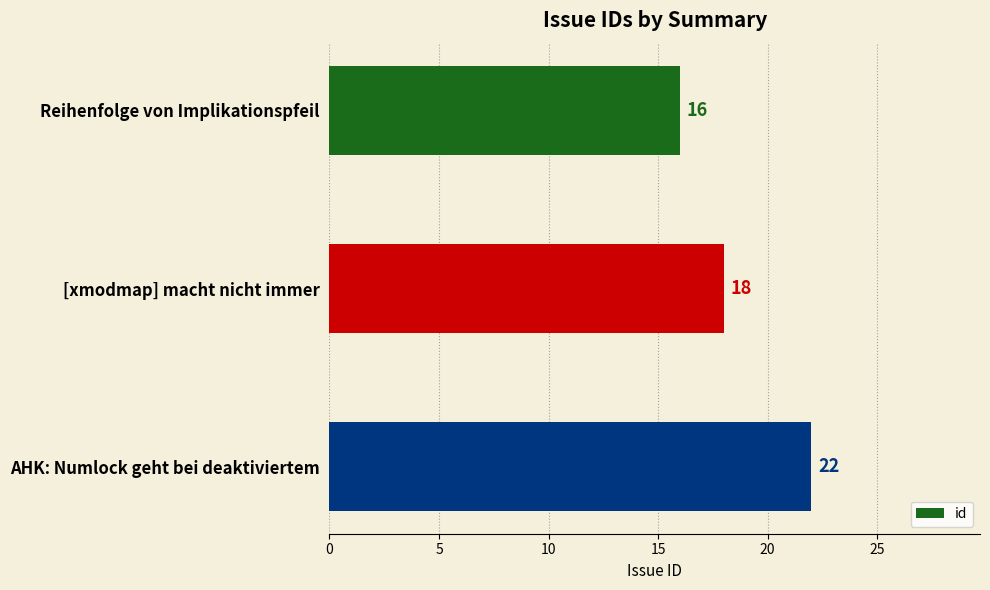

Rank the categories by value from lowest to highest.

Reihenfolge von Implikationspfeil, [xmodmap] macht nicht immer, AHK: Numlock geht bei deaktiviertem